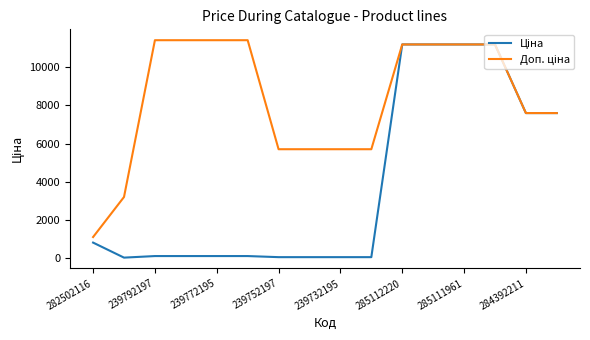

What is the greatest value displayed?

11410.0